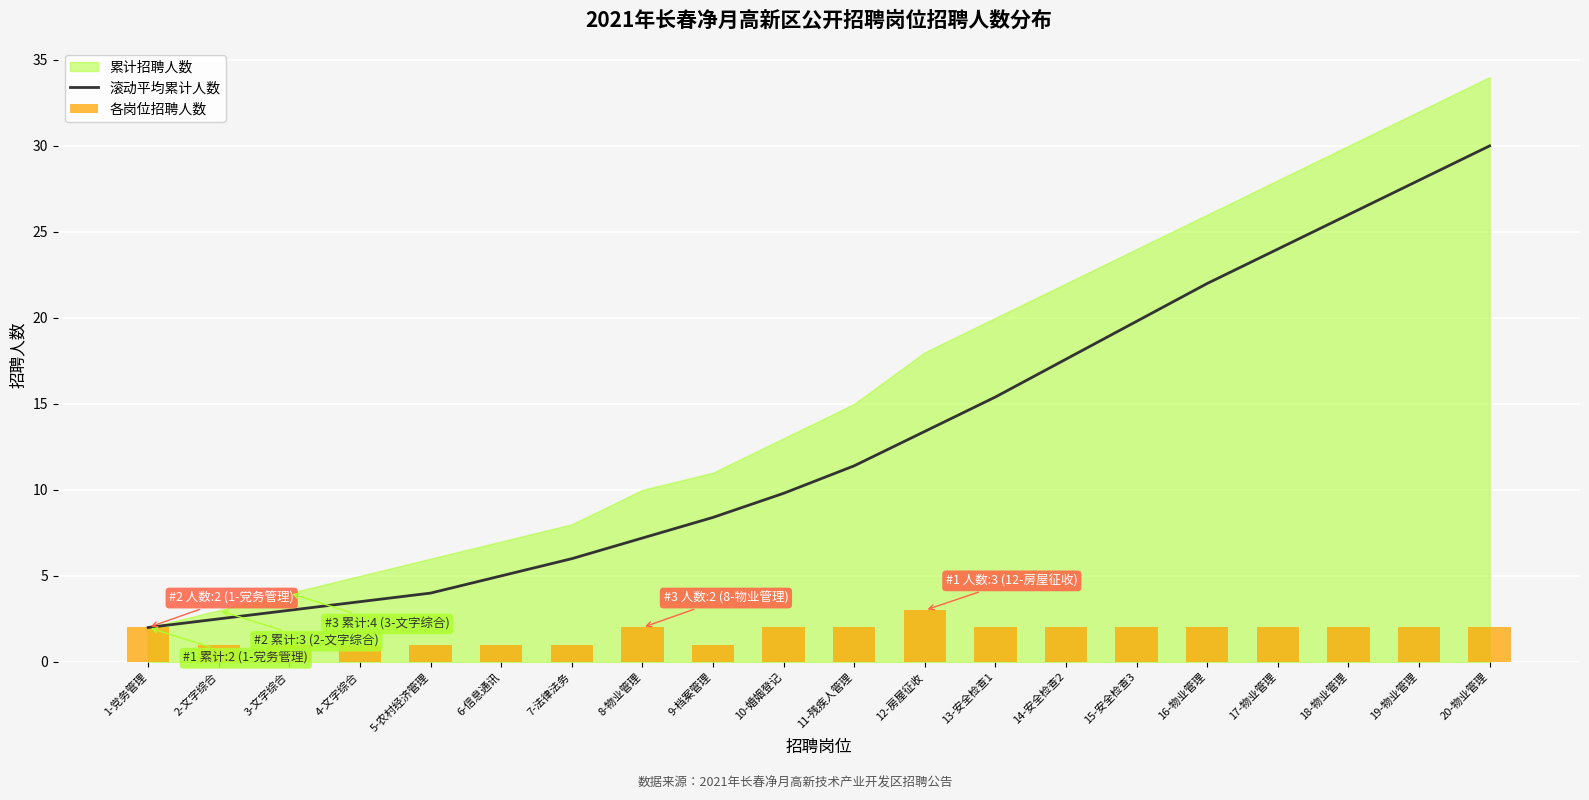

What is the difference between the 各岗位招聘人数 values at 6-信息通讯 and 16-物业管理?

1.0